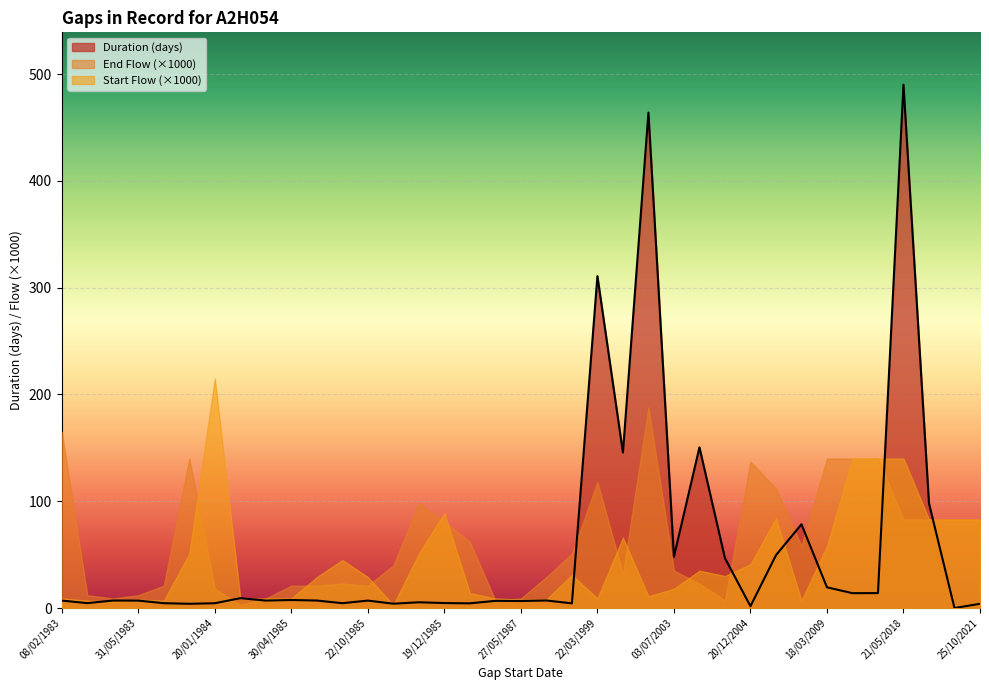

Which category has the highest value across all series?

21/05/2018